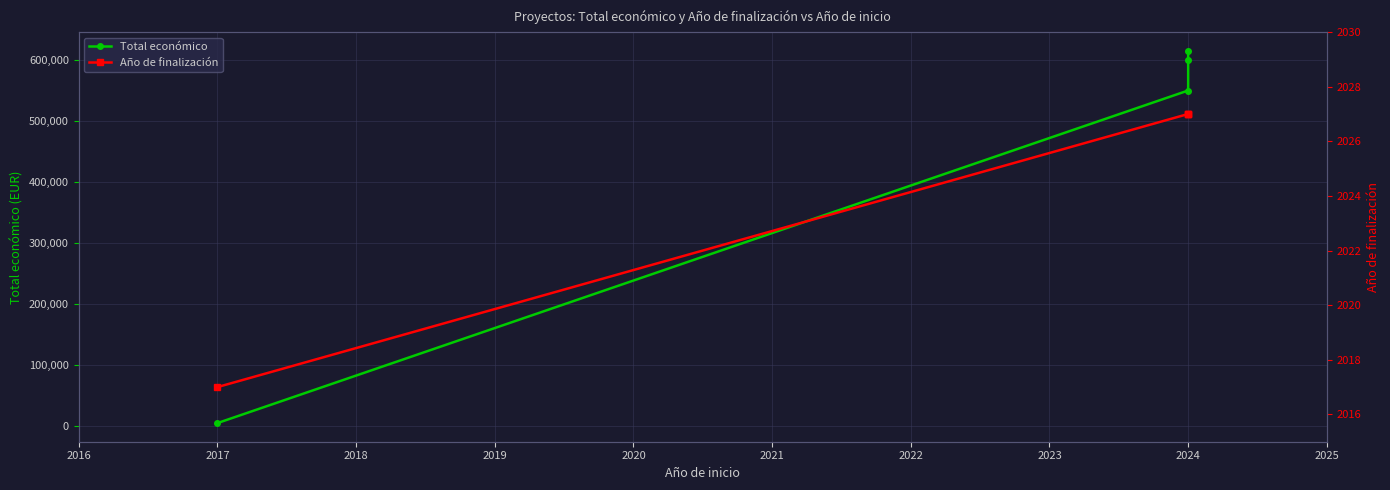

Which has a higher value, 2017 or 2024?

2024